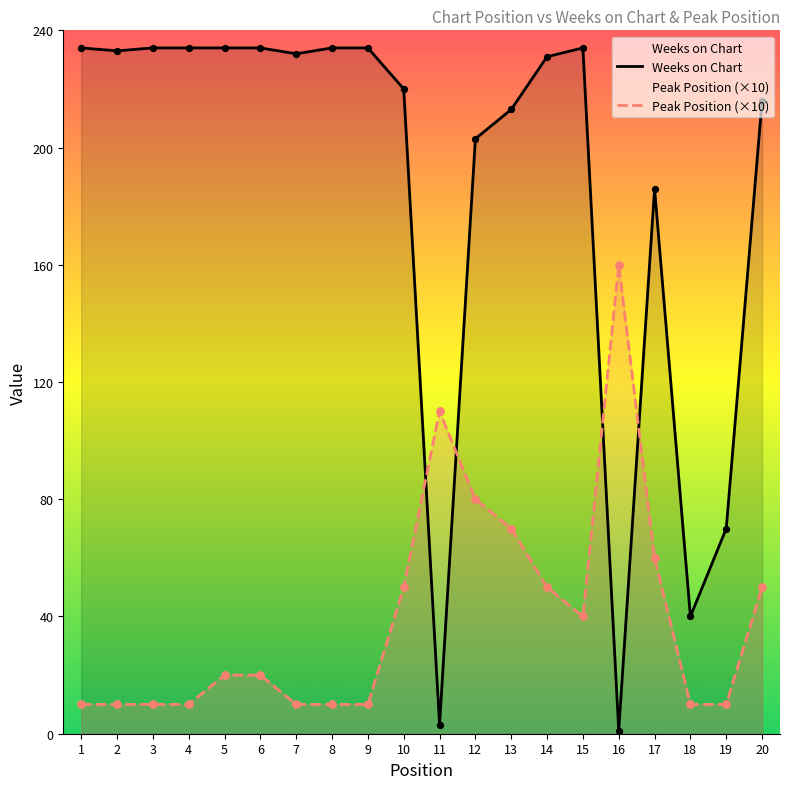

At which category is the sum across all series the highest?

12